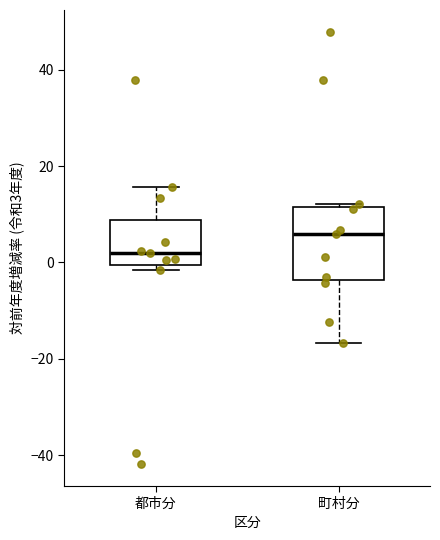

Where is the upper edge of the box for 町村分 on the y-axis? The values are not printed on the chart, so give them approximately, as read against the axis.

12